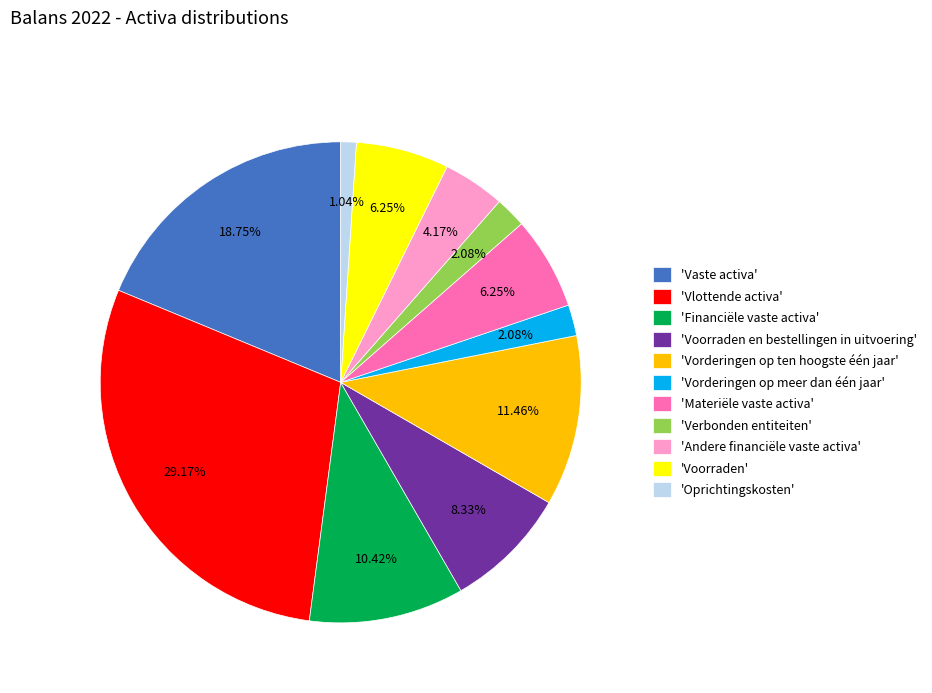

Which category has the smallest portion of the pie?

'Oprichtingskosten'